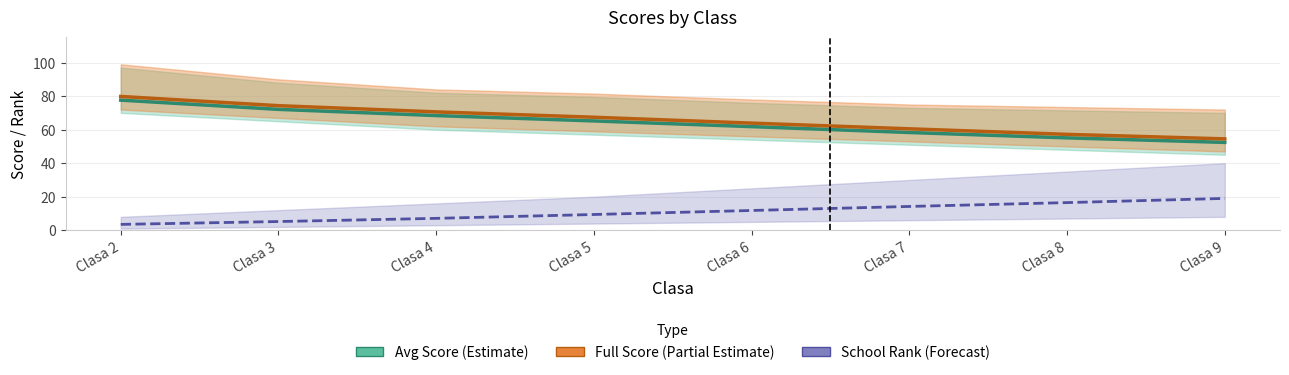

What is the difference between the Avg Score (Estimate) values at Clasa 4 and Clasa 2?

9.2